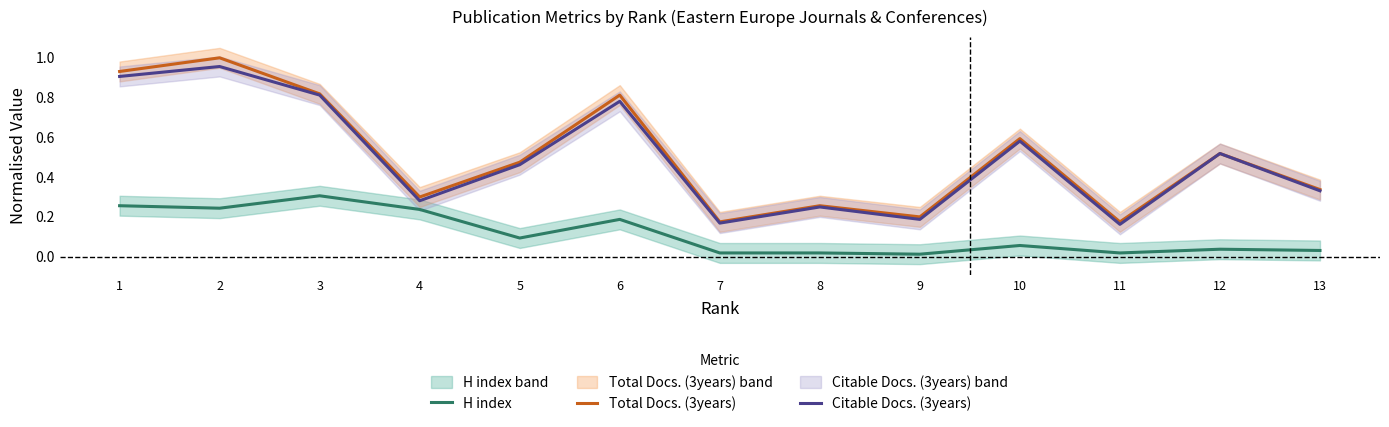

Reading right to left, extract all data points from this chart.

H index: 0.0	0.0	0.0	0.1	0.0	0.0	0.0	0.2	0.1	0.2	0.3	0.2	0.3
Total Docs. (3years): 0.3	0.5	0.2	0.6	0.2	0.3	0.2	0.8	0.5	0.3	0.8	1.0	0.9
Citable Docs. (3years): 0.3	0.5	0.2	0.6	0.2	0.2	0.2	0.8	0.5	0.3	0.8	1.0	0.9